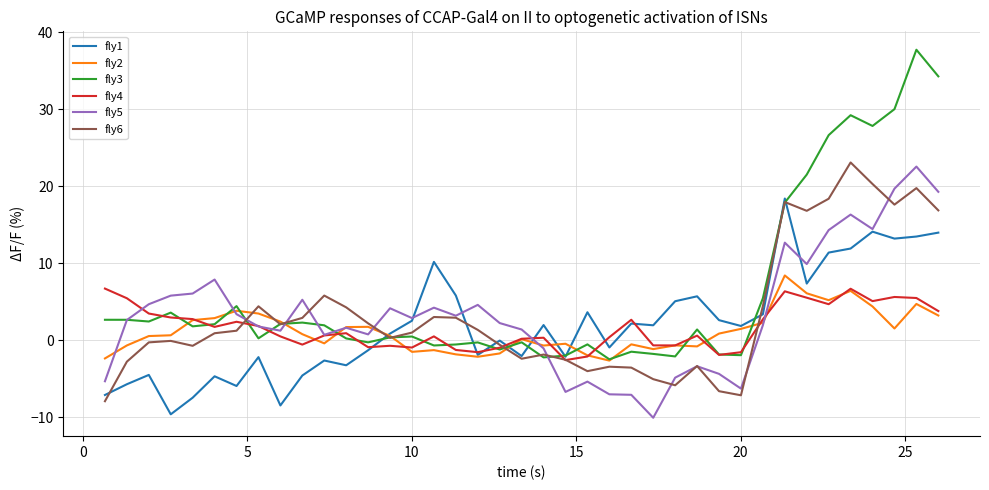

At how many categories does at least one series exceed -5?

39